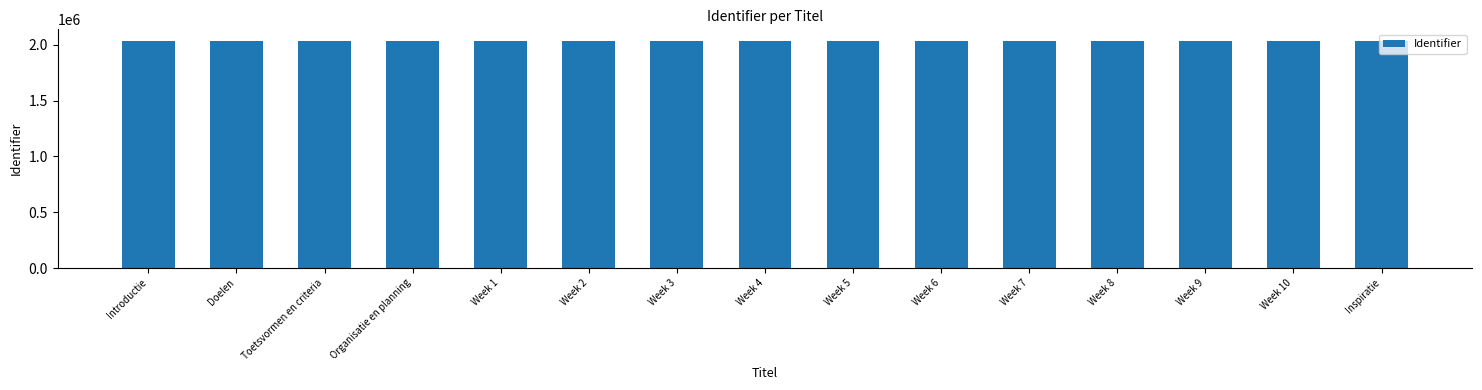

What is the label of the 6th bar from the right?

Week 6